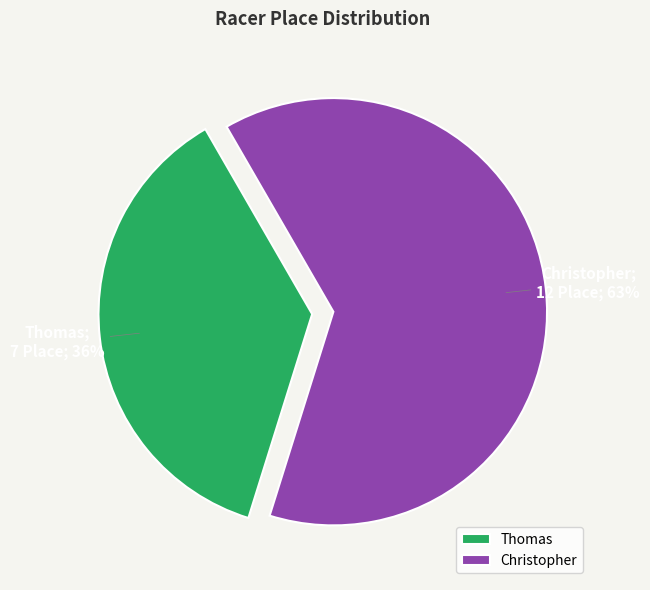

Which category has the biggest portion of the pie?

Christopher